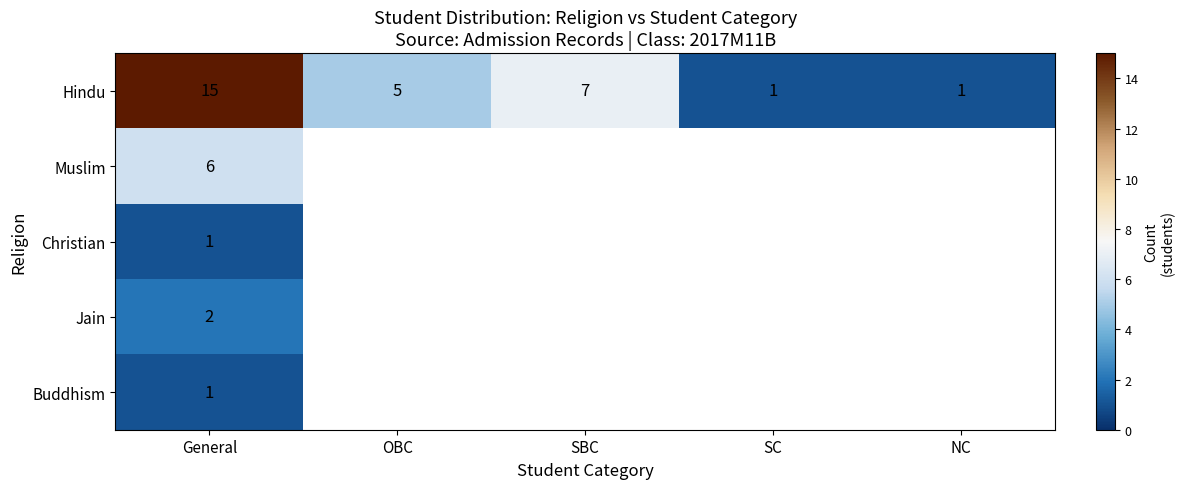

At which category does the chart reach its minimum across all series?

SC